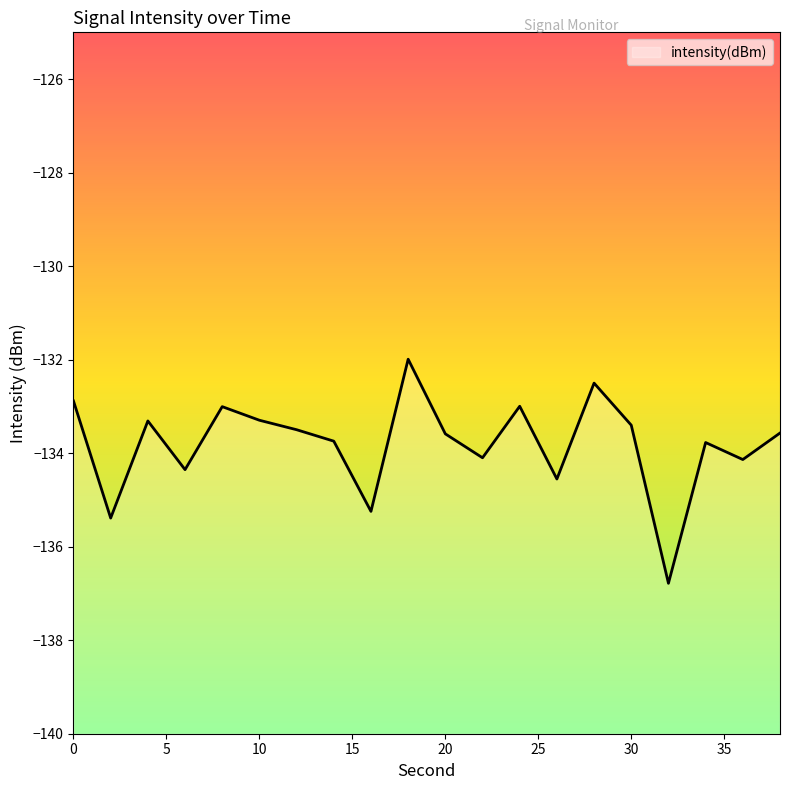

Reading right to left, transcribe all the data shown in this chart.

-133.6	-134.1	-133.8	-136.8	-133.4	-132.5	-134.6	-133.0	-134.1	-133.6	-132.0	-135.2	-133.7	-133.5	-133.3	-133.0	-134.4	-133.3	-135.4	-132.9